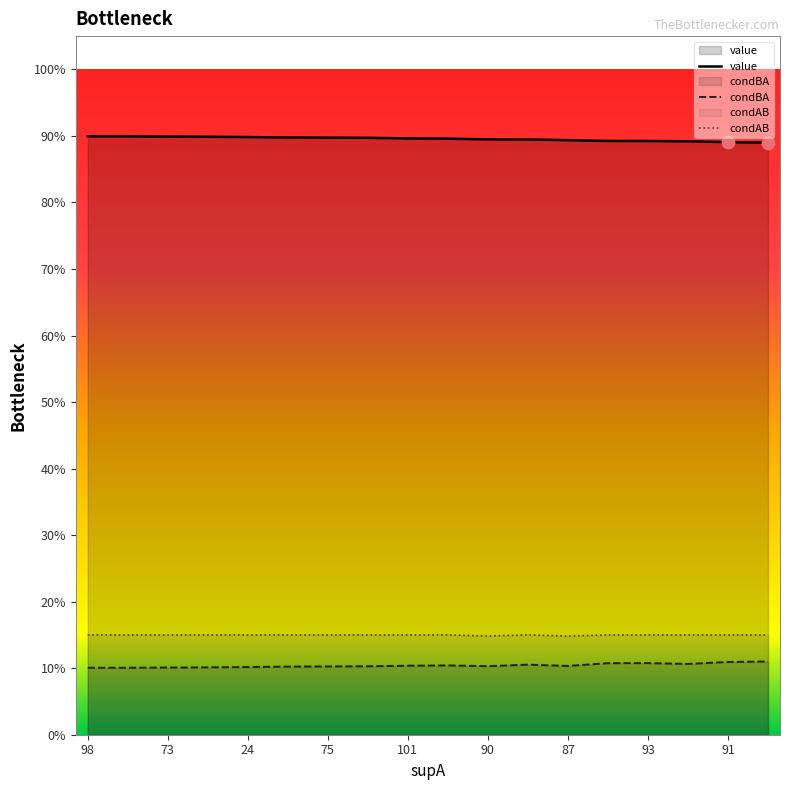

Is the value of condBA at 18 greater than the value of value at 74?

No